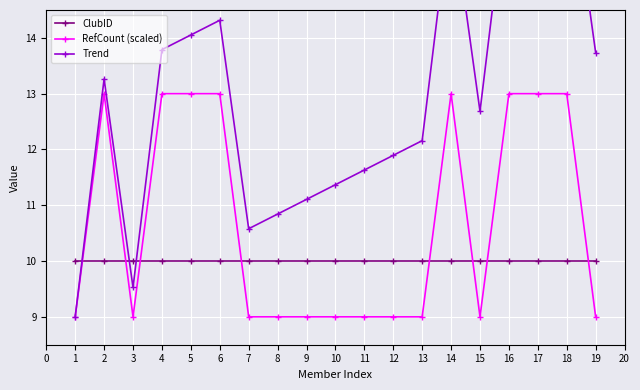

The RefCount (scaled) series shows 22.6 at 16. True or false?

False